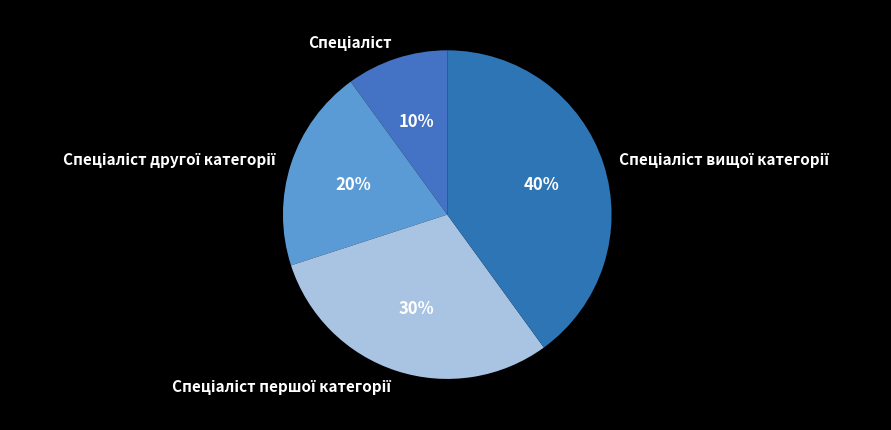

Is there any slice that represents more than half of the pie?

No